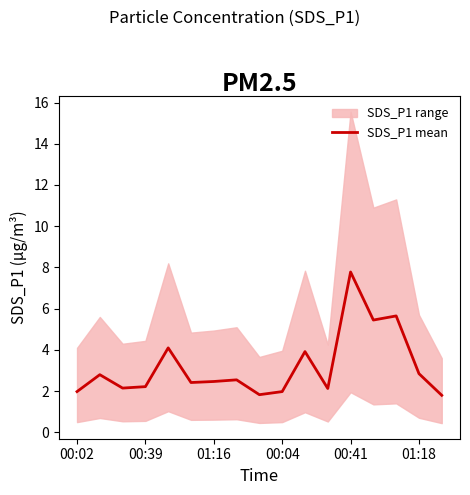

What is the highest value of the SDS_P1 mean series?

7.8